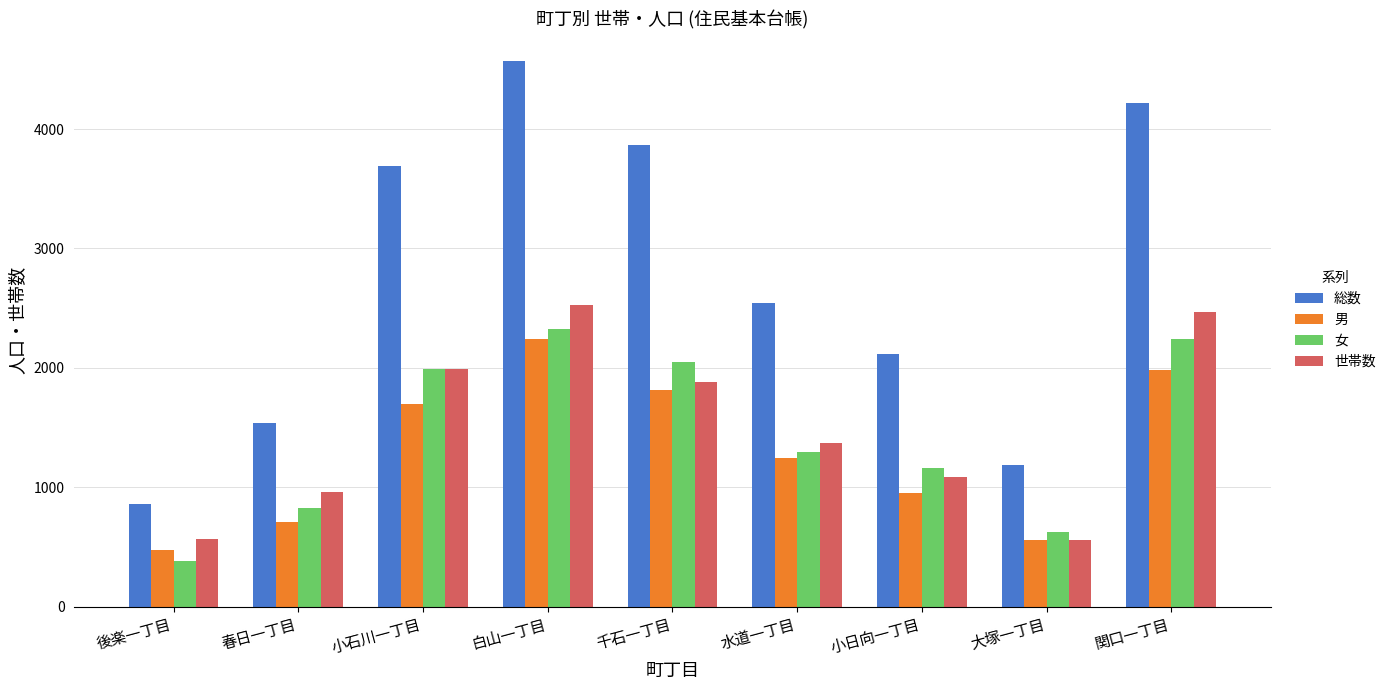

Which series changed the most between 後楽一丁目 and 春日一丁目?

総数